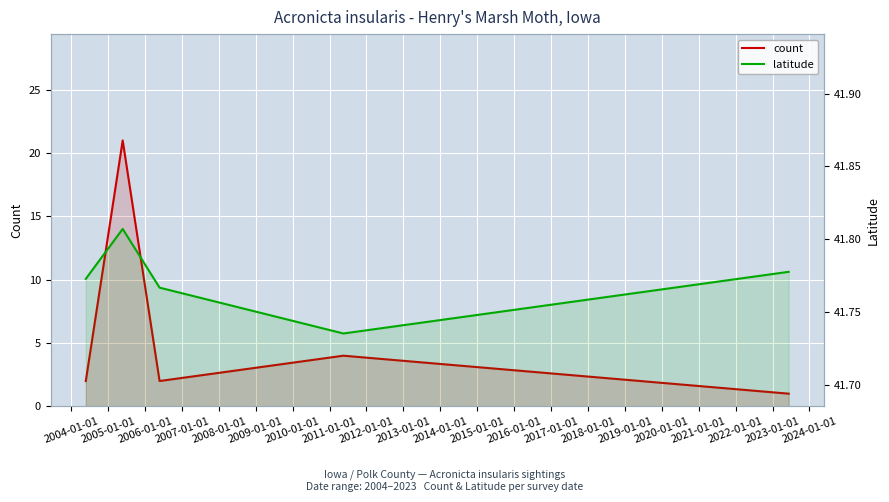

True or false: latitude and count intersect in this chart.

False